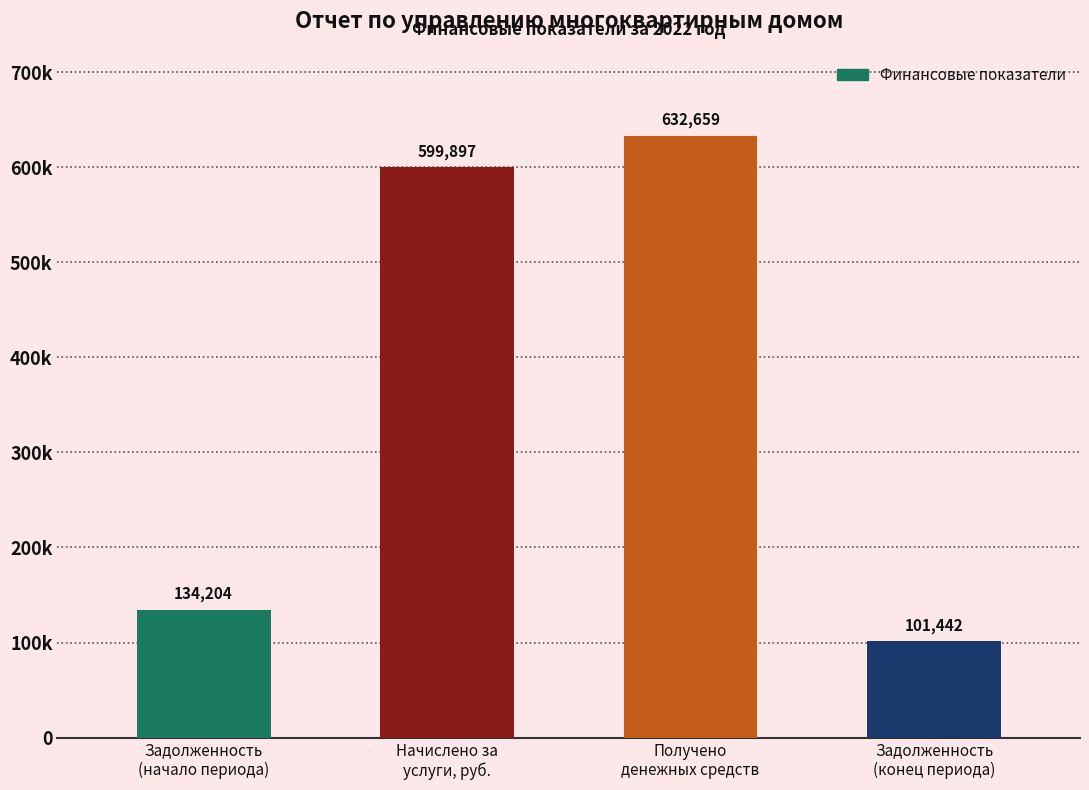

Does the chart contain any negative values?

No